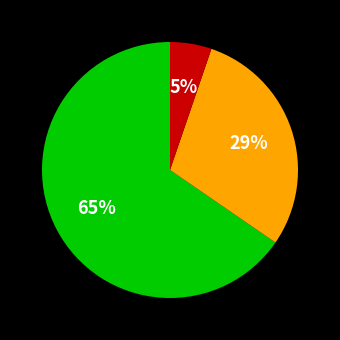

Is there a majority slice in this chart?

Yes